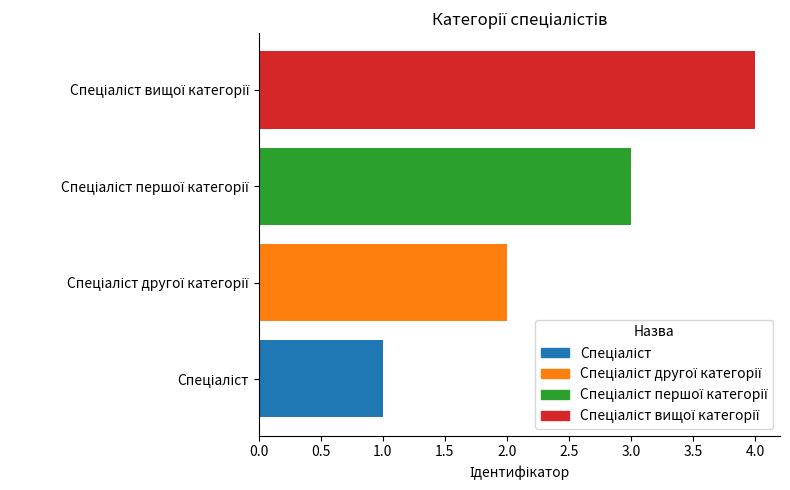

What is the sum of all values?

10